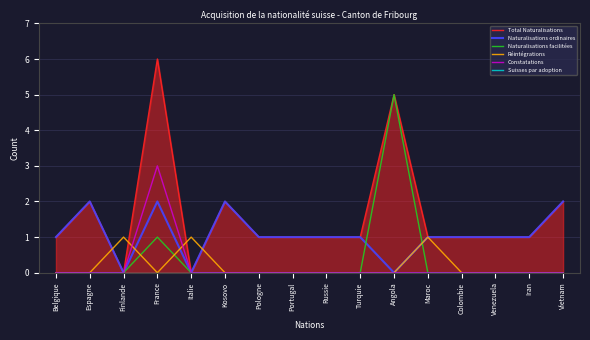

What is the total value across all series at Espagne?

4